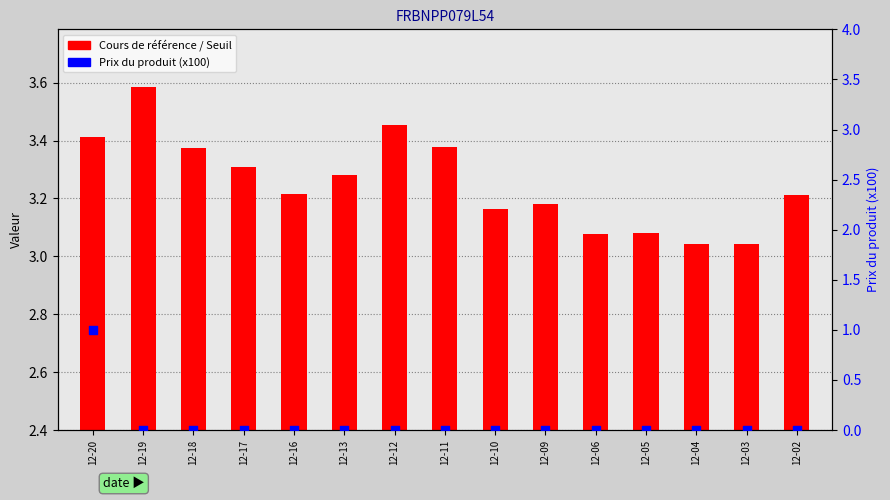

Is the value of Cours de référence at 12-09 greater than the value of Prix du produit (x100) at 12-06?

Yes